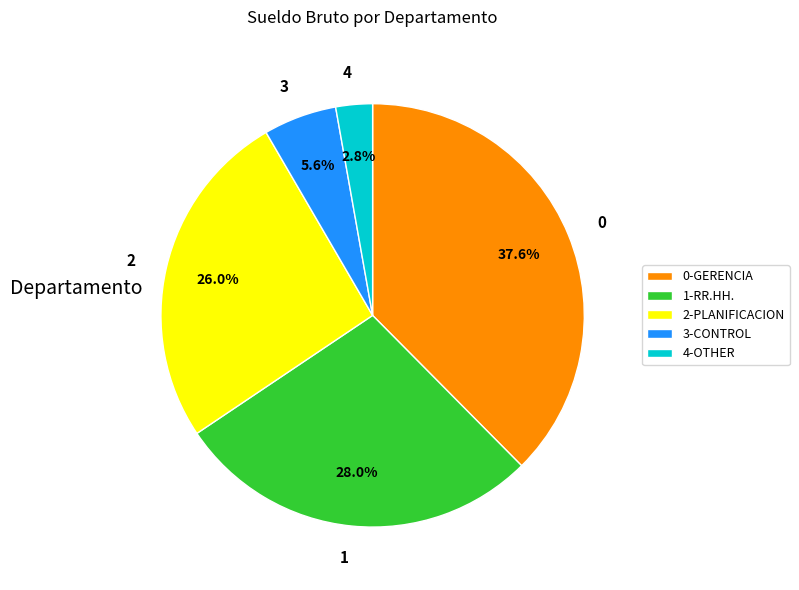

What percentage is NOT represented by 0?

62.4%